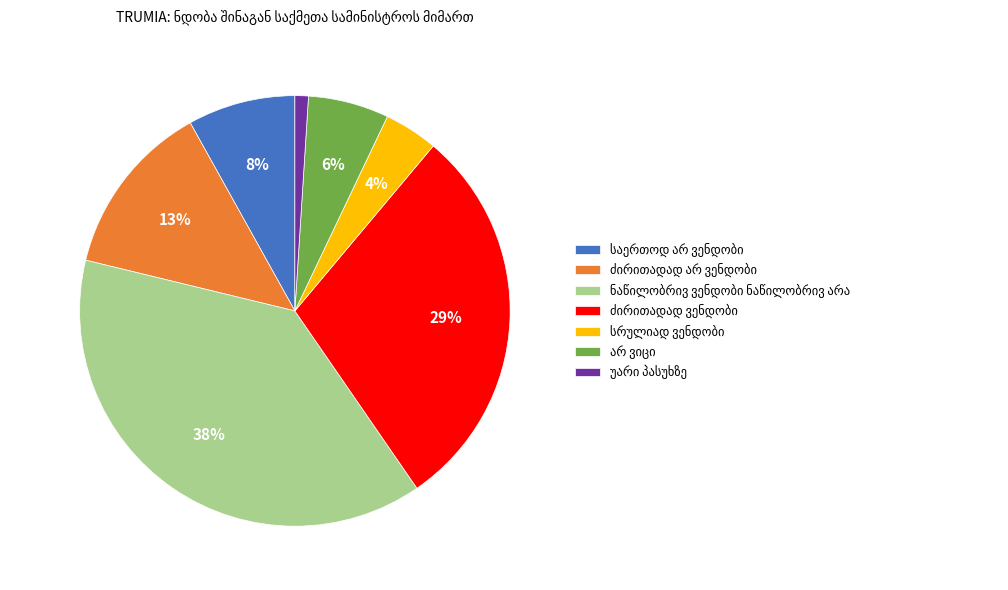

Is there a majority slice in this chart?

No